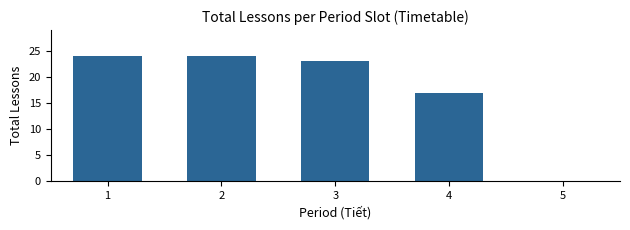

Reading left to right, list all the values displayed in this chart.

1=24	2=24	3=23	4=17	5=0